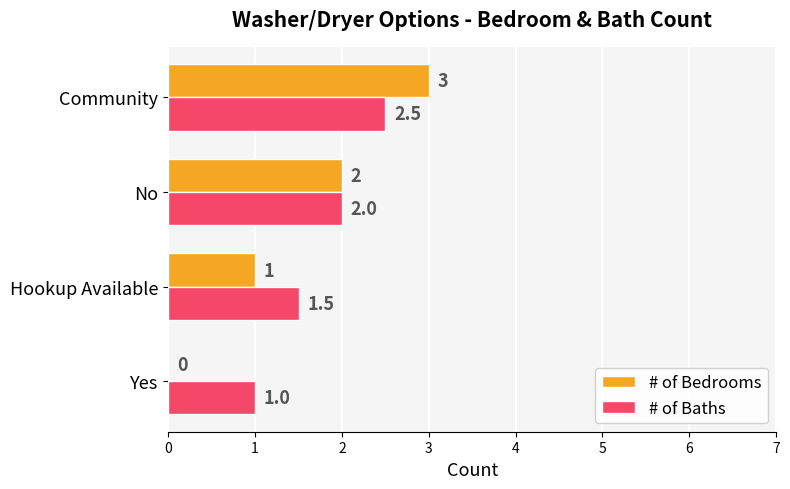

Which series has the largest total across all categories?

# of Baths